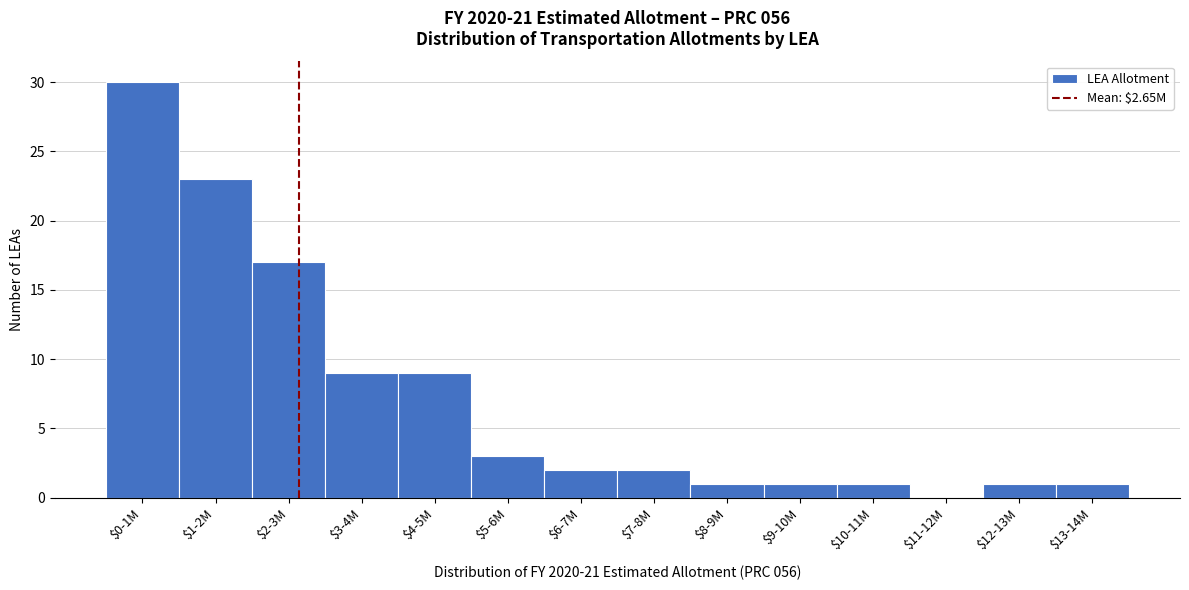

What is the sum of all values?

100